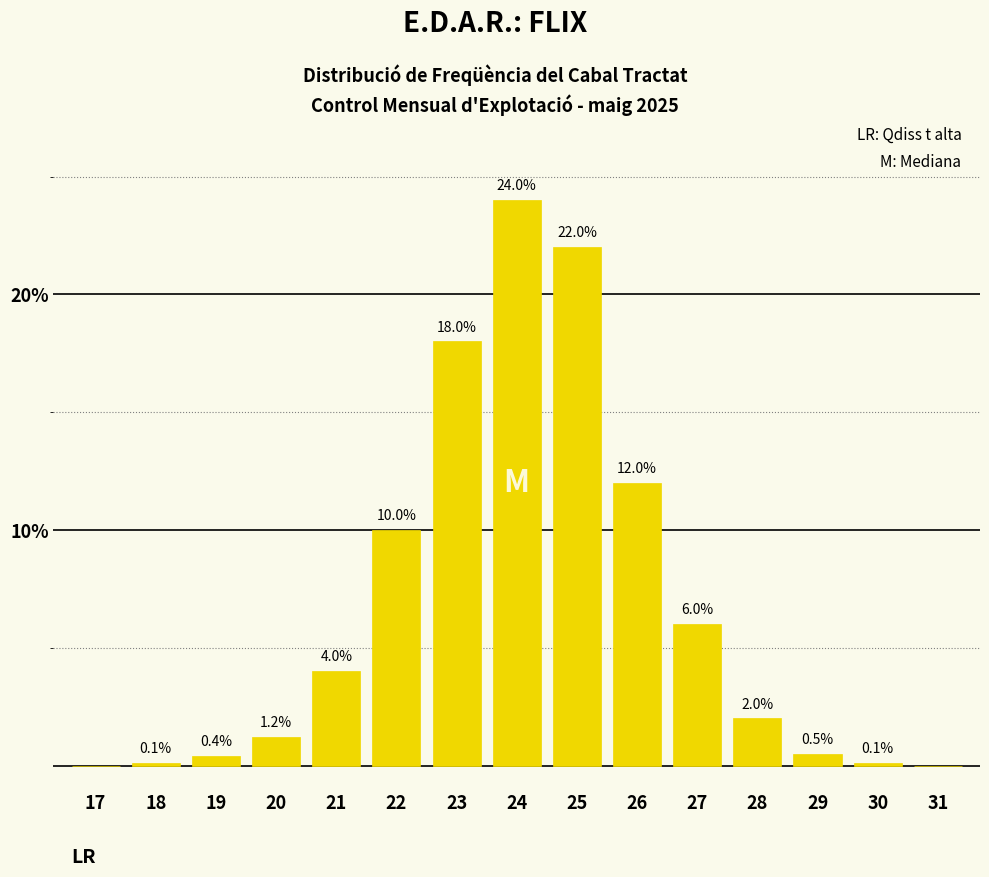

Reading left to right, extract all data points from this chart.

17=0.0	18=0.1	19=0.4	20=1.2	21=4.0	22=10.0	23=18.0	24=24.0	25=22.0	26=12.0	27=6.0	28=2.0	29=0.5	30=0.1	31=0.0